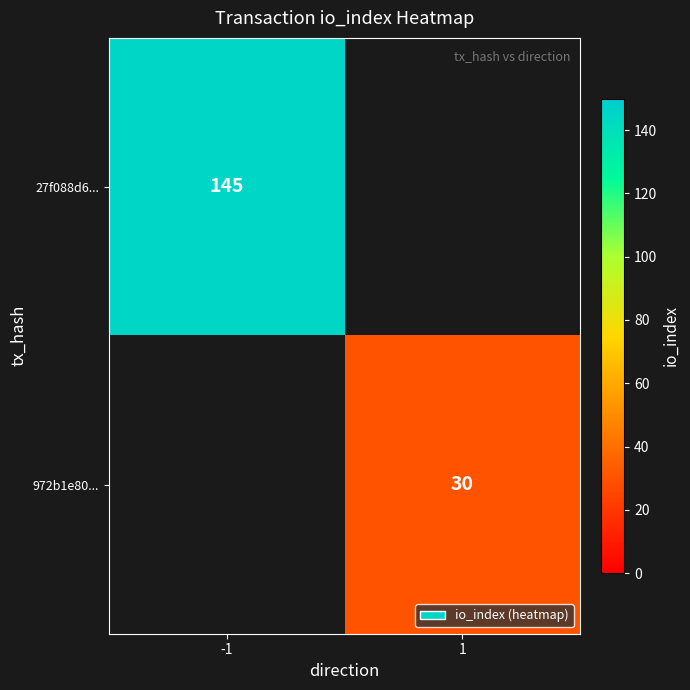

The 972b1e80... series shows 30 at 1. True or false?

True